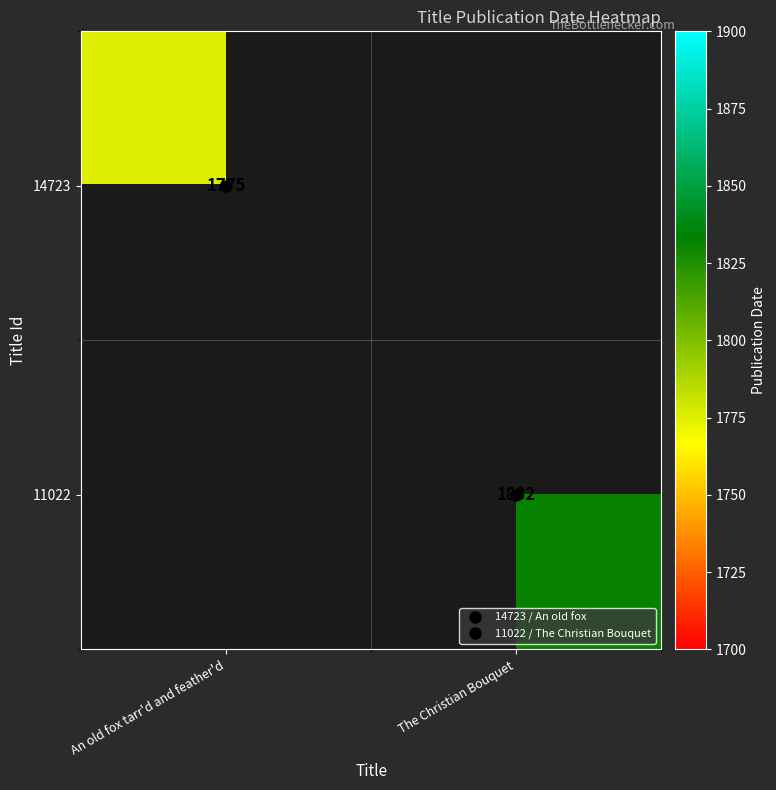

How many values in 14723 are above zero?

1